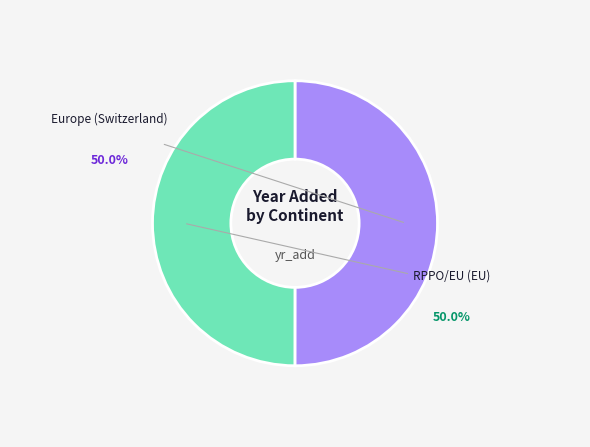

Rank the categories by value from highest to lowest.

Europe (Switzerland), RPPO/EU (EU)